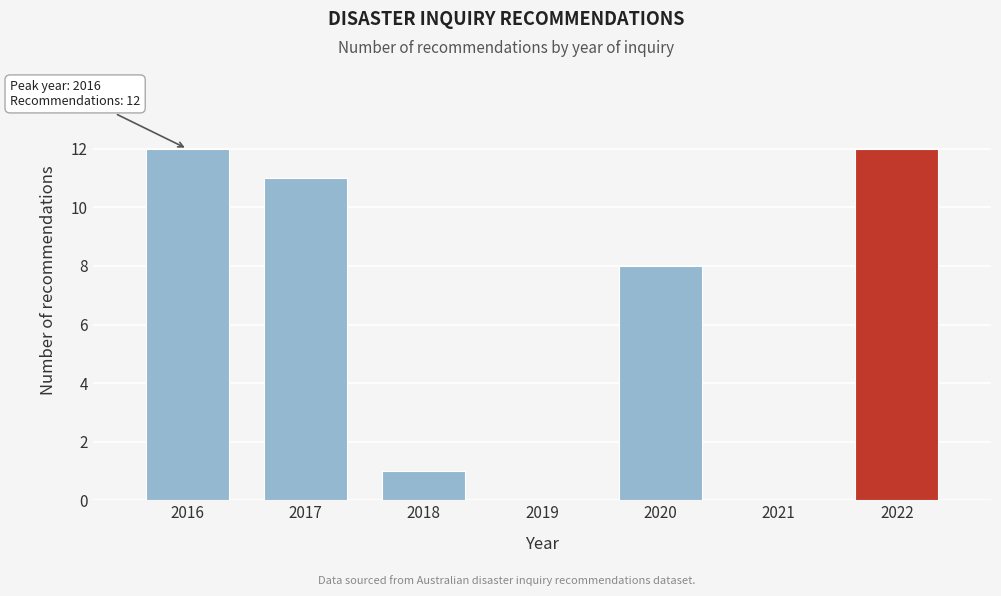

Reading left to right, what are all the values shown in this chart?

2016=12	2017=11	2018=1	2019=0	2020=8	2021=0	2022=12